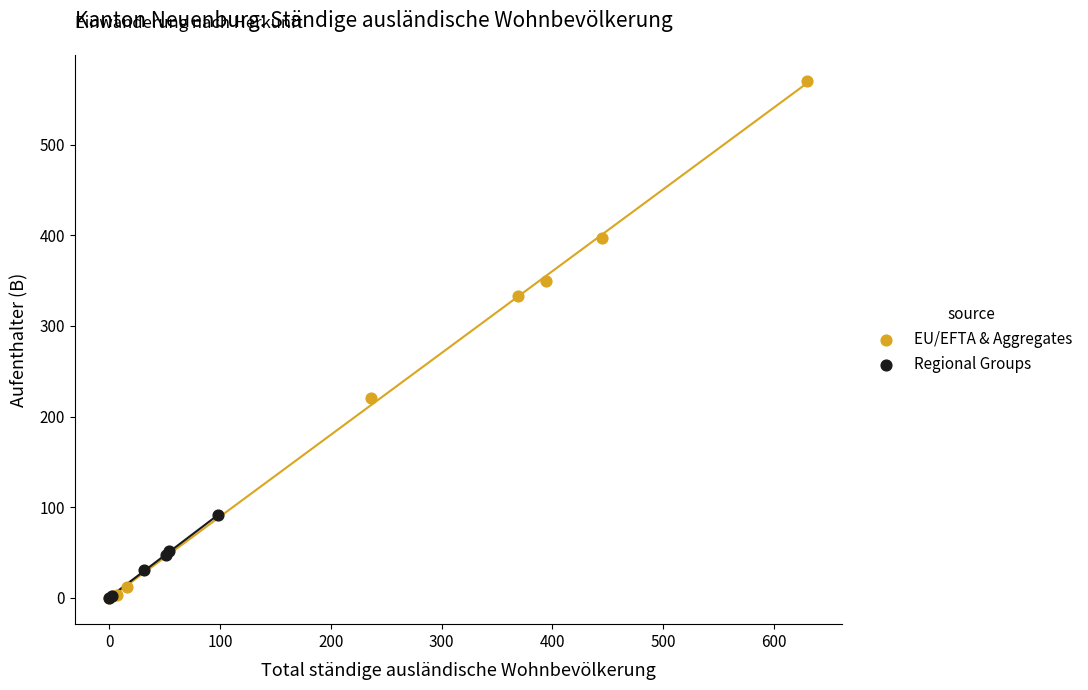

Which series has the widest spread of Y values?

EU/EFTA & Aggregates